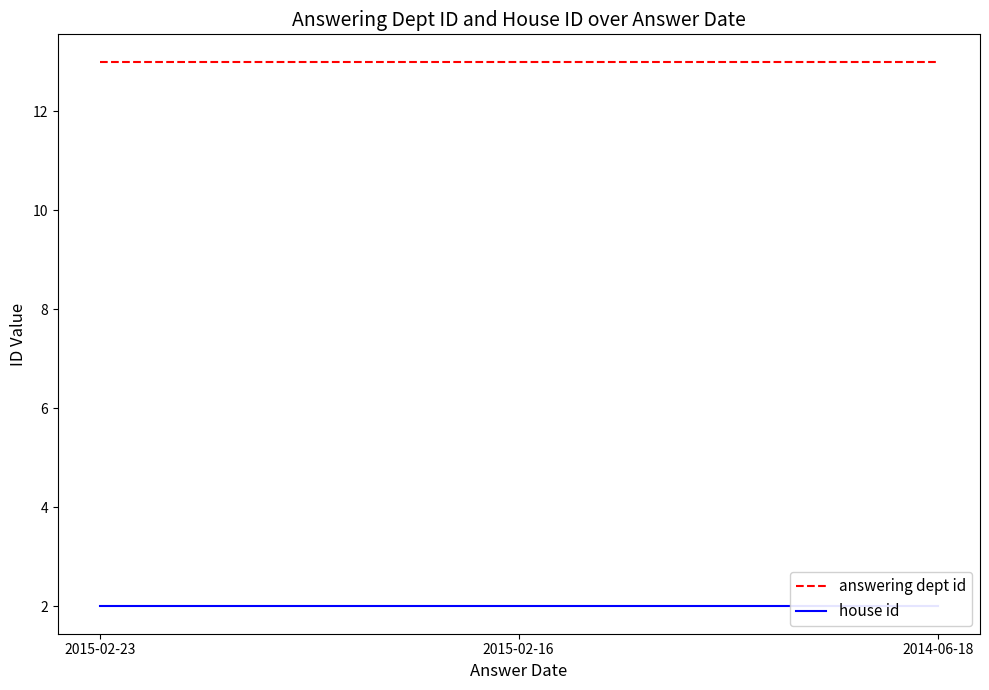

The value of answering dept id at 2015-02-23 is 13. True or false?

True